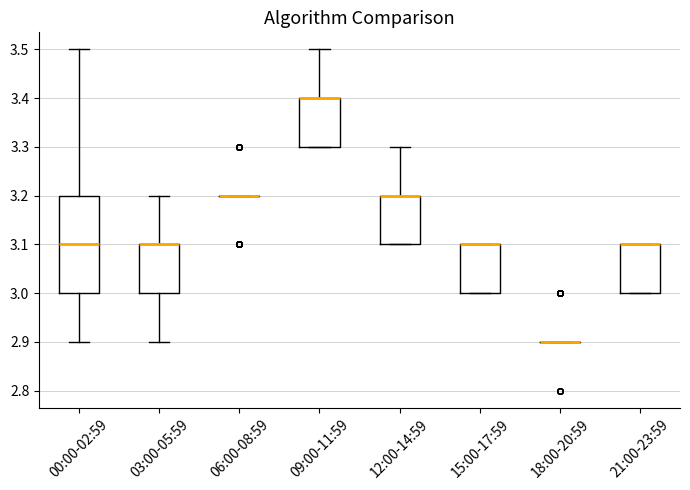

Reading left to right, read every box against the y-axis: the position of its median line, the range the box covers, and the ends of its whiskers. The values are not printed on the chart, so give them approximately, as read against the axis.

00:00-02:59: median 3.1, box 3.0 to 3.2, whiskers 2.9 to 3.5
03:00-05:59: median 3.1 (drawn on the box's upper edge), box 3.0 to 3.1, whiskers 2.9 to 3.2
06:00-08:59: box collapsed to a line at 3.2, whiskers 3.2 to 3.2
09:00-11:59: median 3.4 (drawn on the box's upper edge), box 3.3 to 3.4, whiskers 3.3 to 3.5
12:00-14:59: median 3.2 (drawn on the box's upper edge), box 3.1 to 3.2, whiskers 3.1 to 3.3
15:00-17:59: median 3.1 (drawn on the box's upper edge), box 3.0 to 3.1, whiskers 3.0 to 3.1
18:00-20:59: box collapsed to a line at 2.9, whiskers 2.9 to 2.9
21:00-23:59: median 3.1 (drawn on the box's upper edge), box 3.0 to 3.1, whiskers 3.0 to 3.1